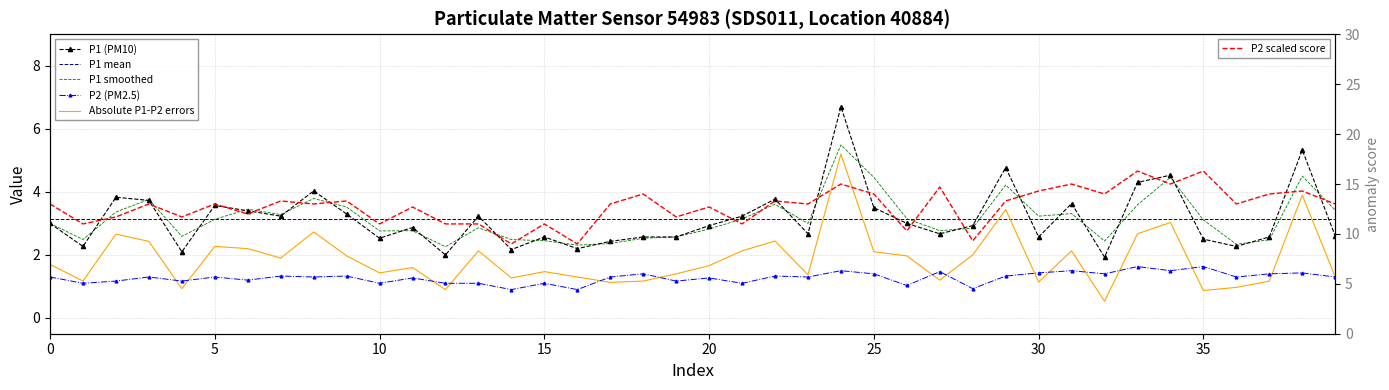

List the series in order of their peak value, lowest first.

P2 (PM2.5), P1 mean, Absolute P1-P2 errors, P1 smoothed, P1 (PM10), P2 scaled score